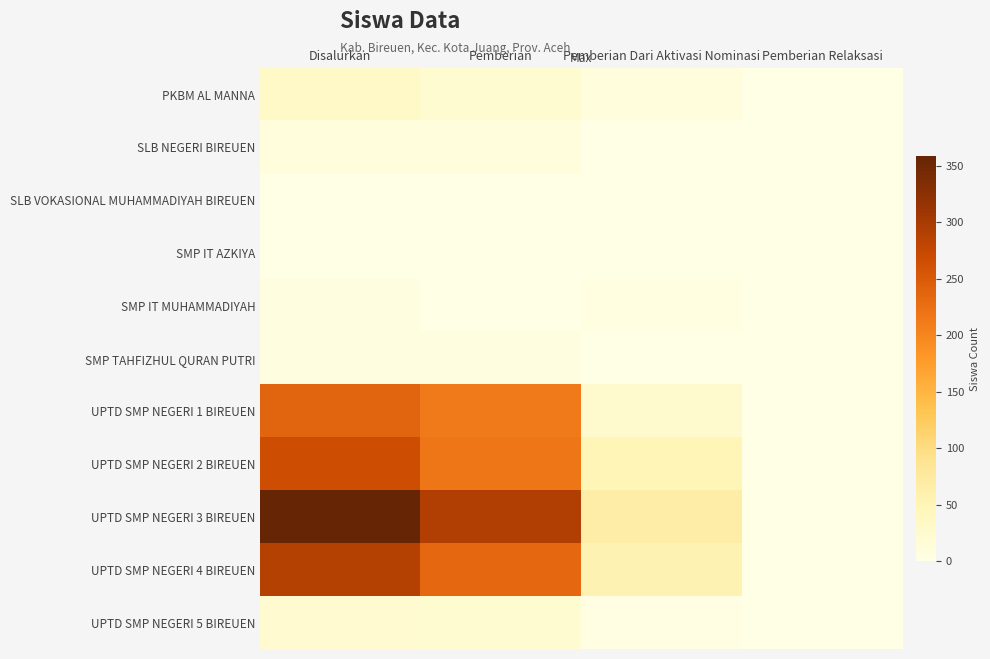

Reading right to left, list all the values displayed in this chart.

PKBM AL MANNA: Pemberian Relaksasi=0	Pemberian Dari Aktivasi Nominasi=11	Pemberian=22	Disalurkan=33
SLB NEGERI BIREUEN: Pemberian Relaksasi=0	Pemberian Dari Aktivasi Nominasi=0	Pemberian=11	Disalurkan=11
SLB VOKASIONAL MUHAMMADIYAH BIREUEN: Pemberian Relaksasi=0	Pemberian Dari Aktivasi Nominasi=0	Pemberian=1	Disalurkan=1
SMP IT AZKIYA: Pemberian Relaksasi=0	Pemberian Dari Aktivasi Nominasi=0	Pemberian=1	Disalurkan=1
SMP IT MUHAMMADIYAH: Pemberian Relaksasi=1	Pemberian Dari Aktivasi Nominasi=5	Pemberian=0	Disalurkan=6
SMP TAHFIZHUL QURAN PUTRI: Pemberian Relaksasi=0	Pemberian Dari Aktivasi Nominasi=0	Pemberian=6	Disalurkan=6
UPTD SMP NEGERI 1 BIREUEN: Pemberian Relaksasi=0	Pemberian Dari Aktivasi Nominasi=26	Pemberian=213	Disalurkan=239
UPTD SMP NEGERI 2 BIREUEN: Pemberian Relaksasi=0	Pemberian Dari Aktivasi Nominasi=50	Pemberian=217	Disalurkan=267
UPTD SMP NEGERI 3 BIREUEN: Pemberian Relaksasi=0	Pemberian Dari Aktivasi Nominasi=66	Pemberian=293	Disalurkan=359
UPTD SMP NEGERI 4 BIREUEN: Pemberian Relaksasi=0	Pemberian Dari Aktivasi Nominasi=55	Pemberian=234	Disalurkan=289
UPTD SMP NEGERI 5 BIREUEN: Pemberian Relaksasi=0	Pemberian Dari Aktivasi Nominasi=2	Pemberian=22	Disalurkan=24